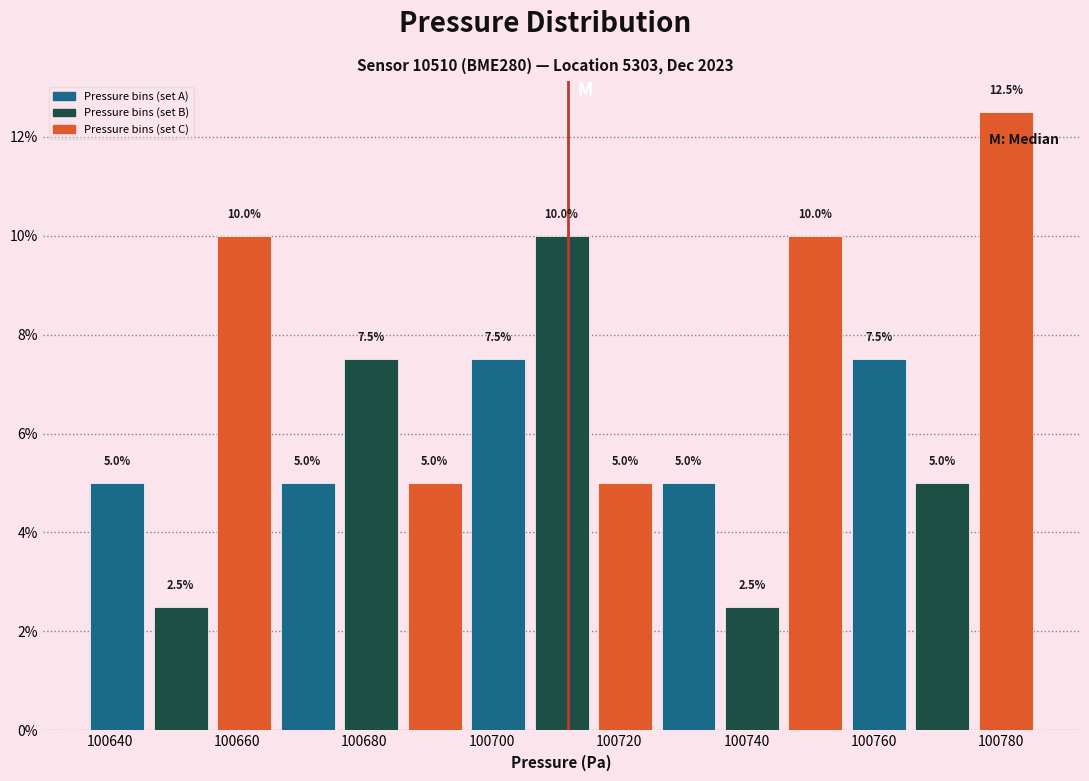

Reading left to right, list every bar in this chart as the range it spans on the x-axis followed by its height. The bar edges are not printed on the chart, so give them approximately, as read against the axis.

100636 to 100646: 5.0
100646 to 100656: 2.5
100656 to 100666: 10.0
100666 to 100676: 5.0
100676 to 100686: 7.5
100686 to 100696: 5.0
100696 to 100706: 7.5
100706 to 100716: 10.0
100716 to 100726: 5.0
100726 to 100736: 5.0
100736 to 100746: 2.5
100746 to 100756: 10.0
100756 to 100766: 7.5
100766 to 100776: 5.0
100776 to 100786: 12.5